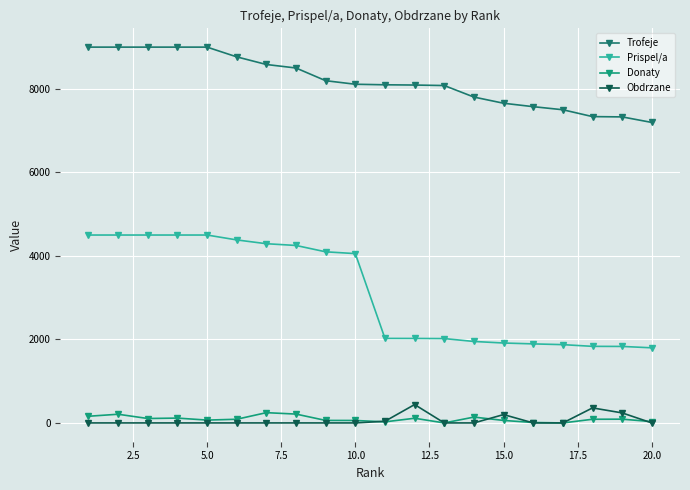

Which series has the largest range (max minus min)?

Prispel/a